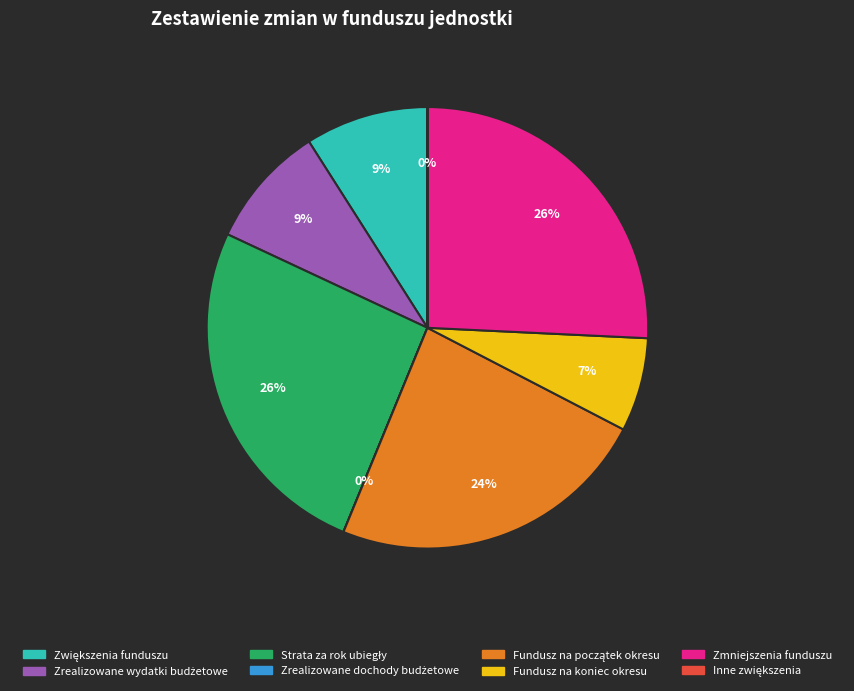

Is there a majority slice in this chart?

No